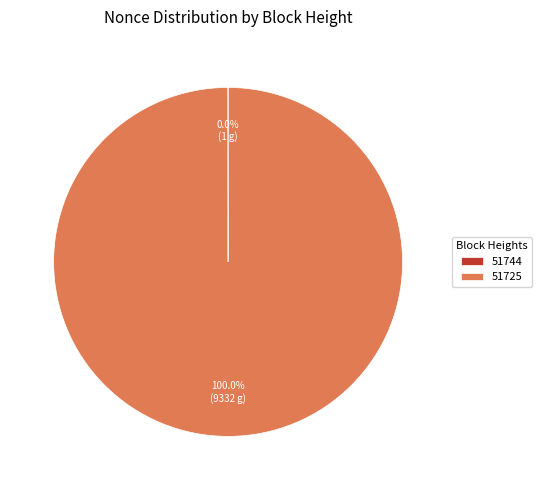

Does any single category account for the majority?

Yes